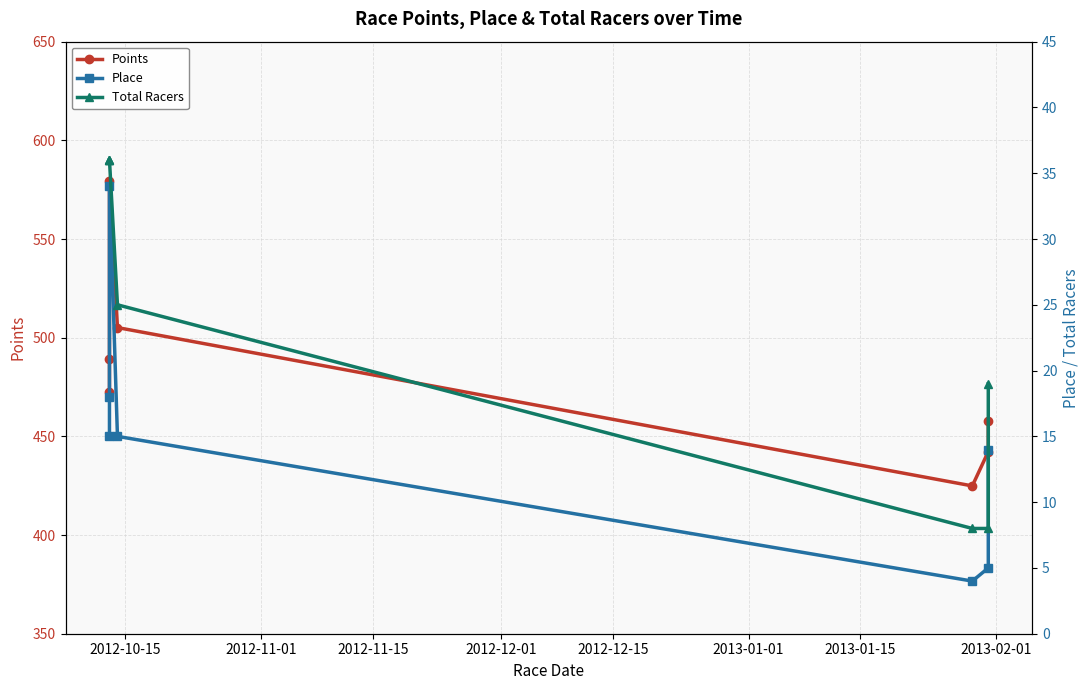

How many data points in Total Racers are less than 25?

3